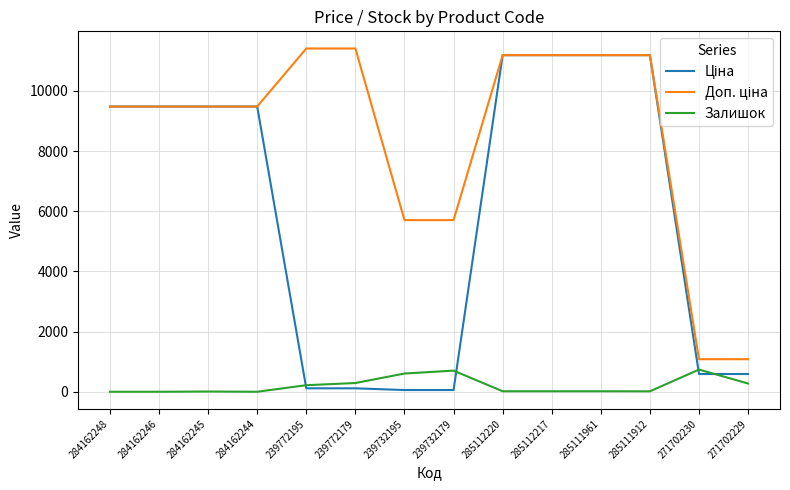

At how many categories does at least one series exceed 1429?

12